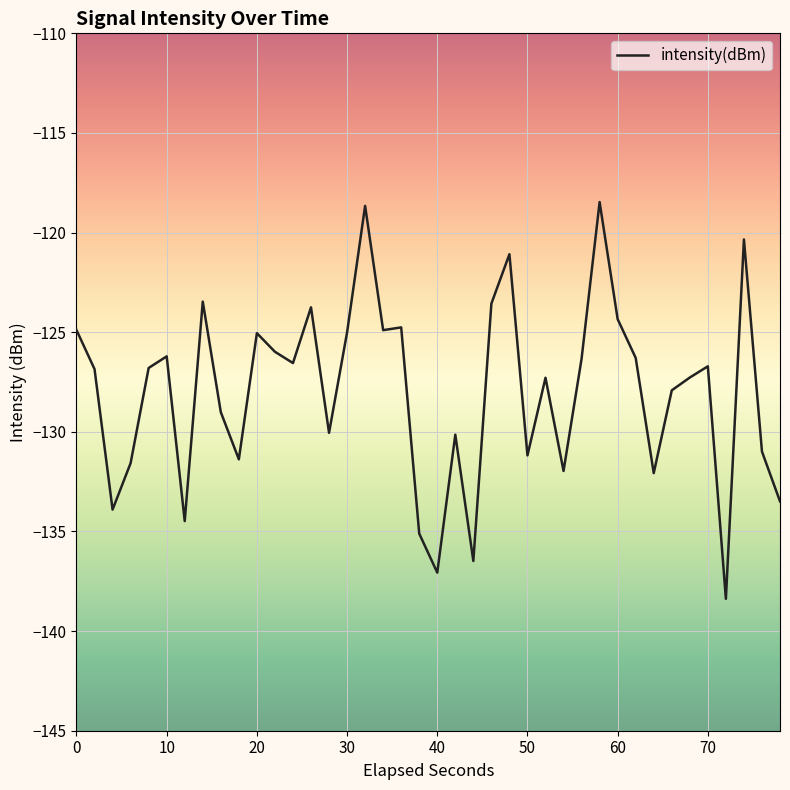

What is the smallest value displayed?

-138.4